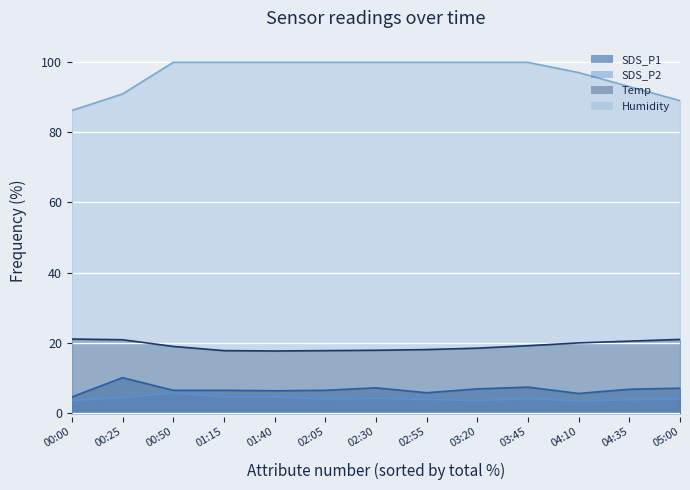

How many series are shown in this chart?

4